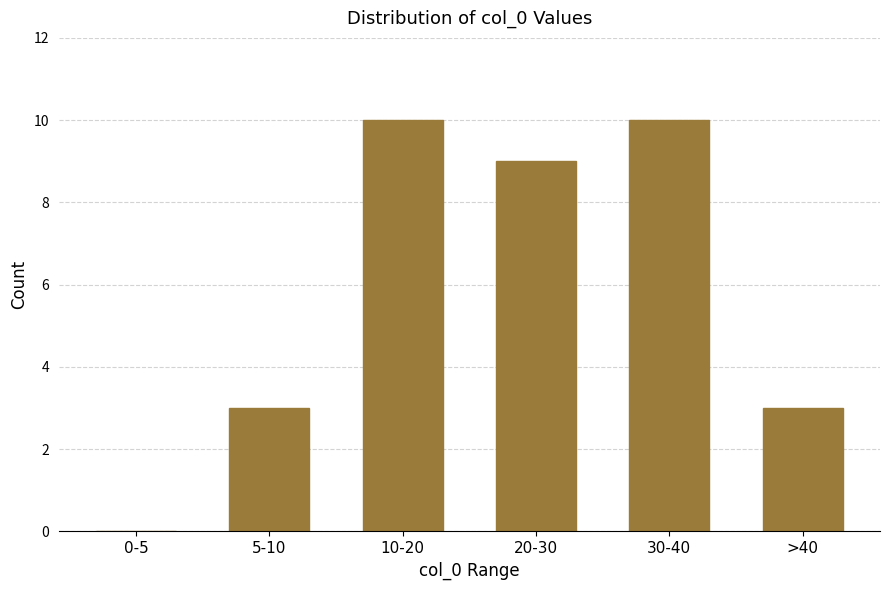

Reading right to left, transcribe all the data shown in this chart.

>40=3	30-40=10	20-30=9	10-20=10	5-10=3	0-5=0